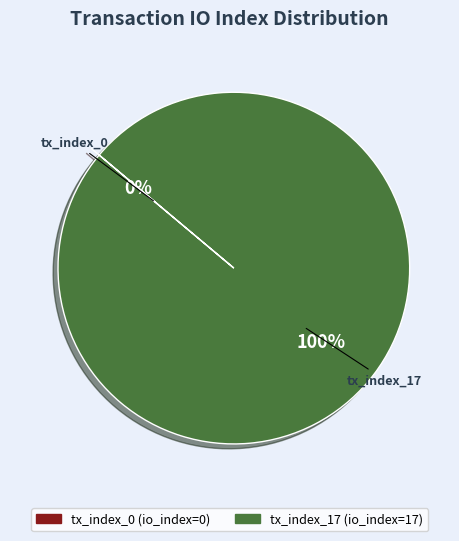

What is the smallest slice in the pie chart?

tx_index_0